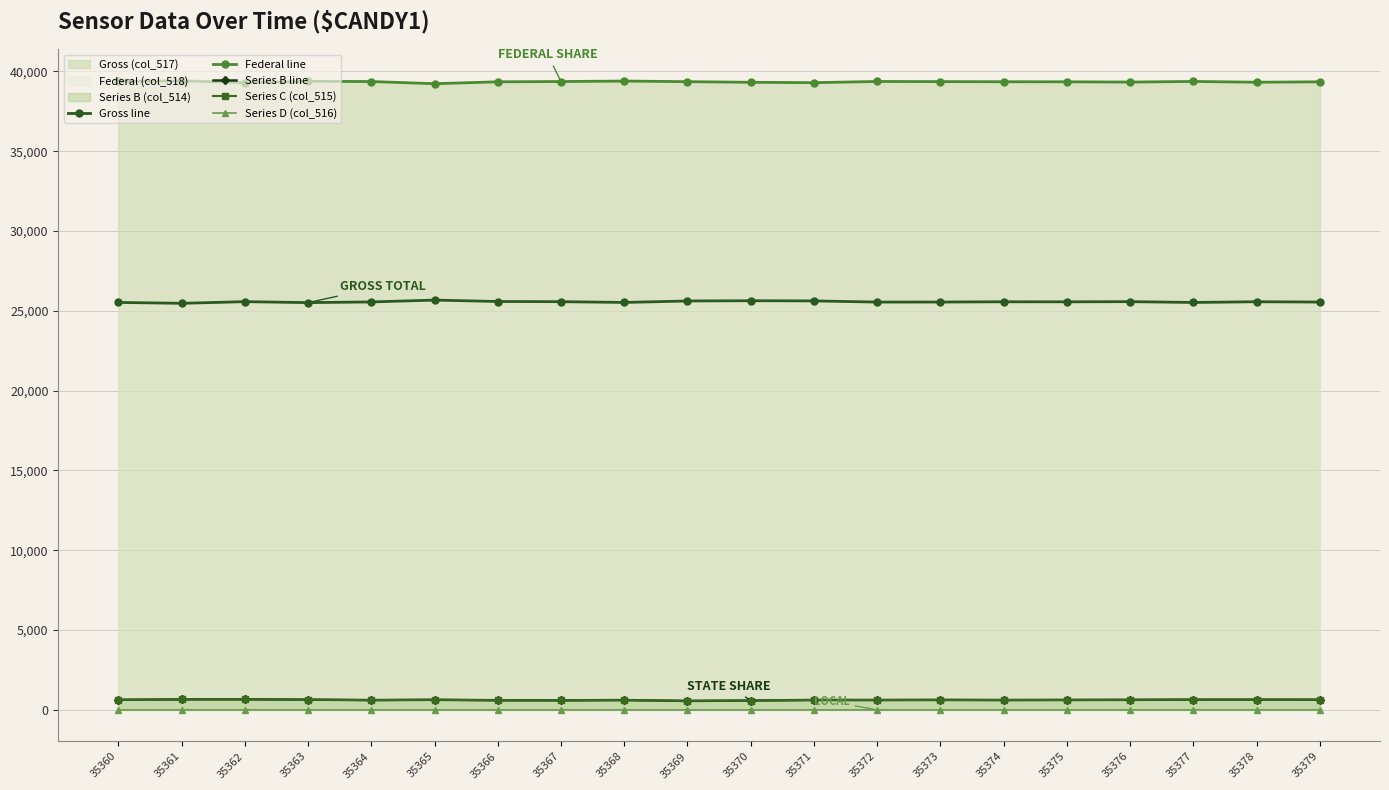

True or false: Federal line and Series C (col_515) intersect in this chart.

False